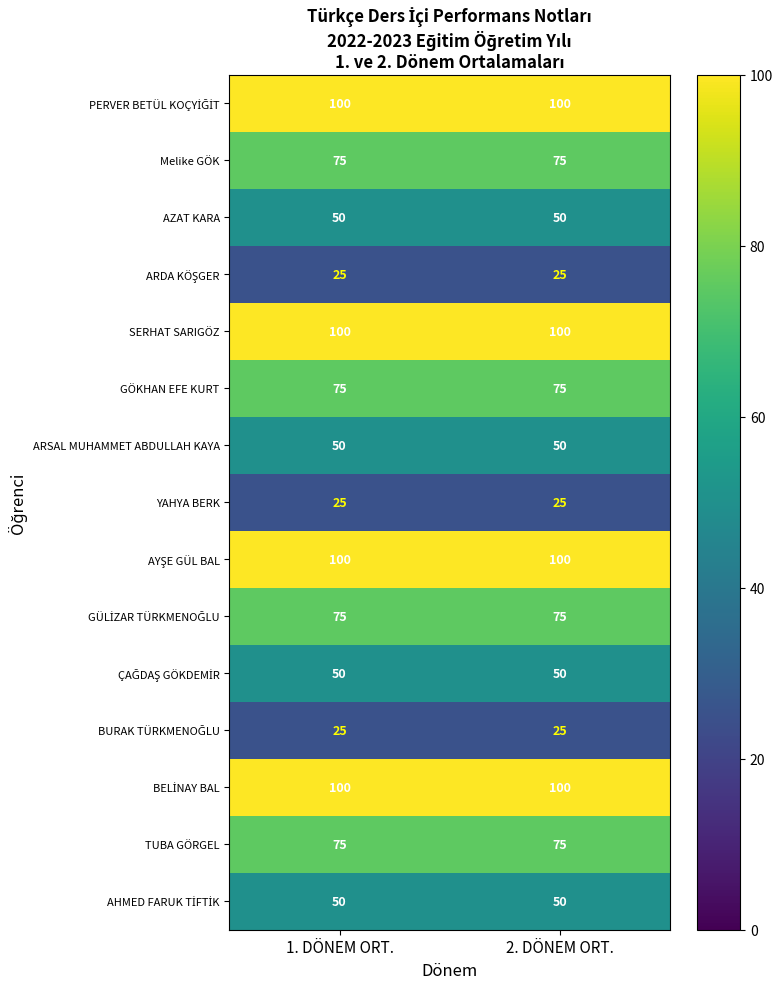

Read the AZAT KARA value at 2. DÖNEM ORT..

50